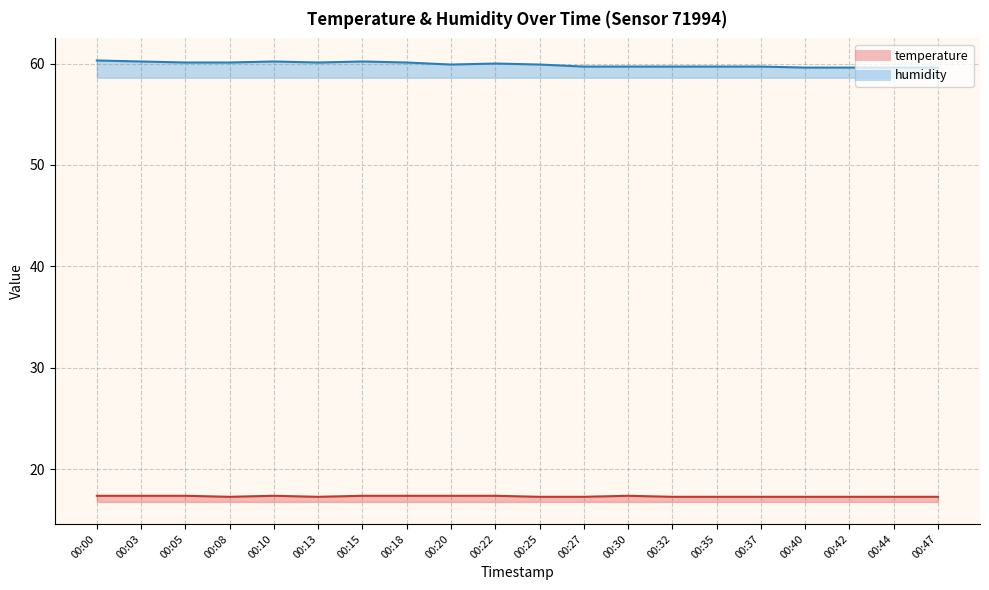

List the series in order of their overall mean, highest first.

humidity, temperature